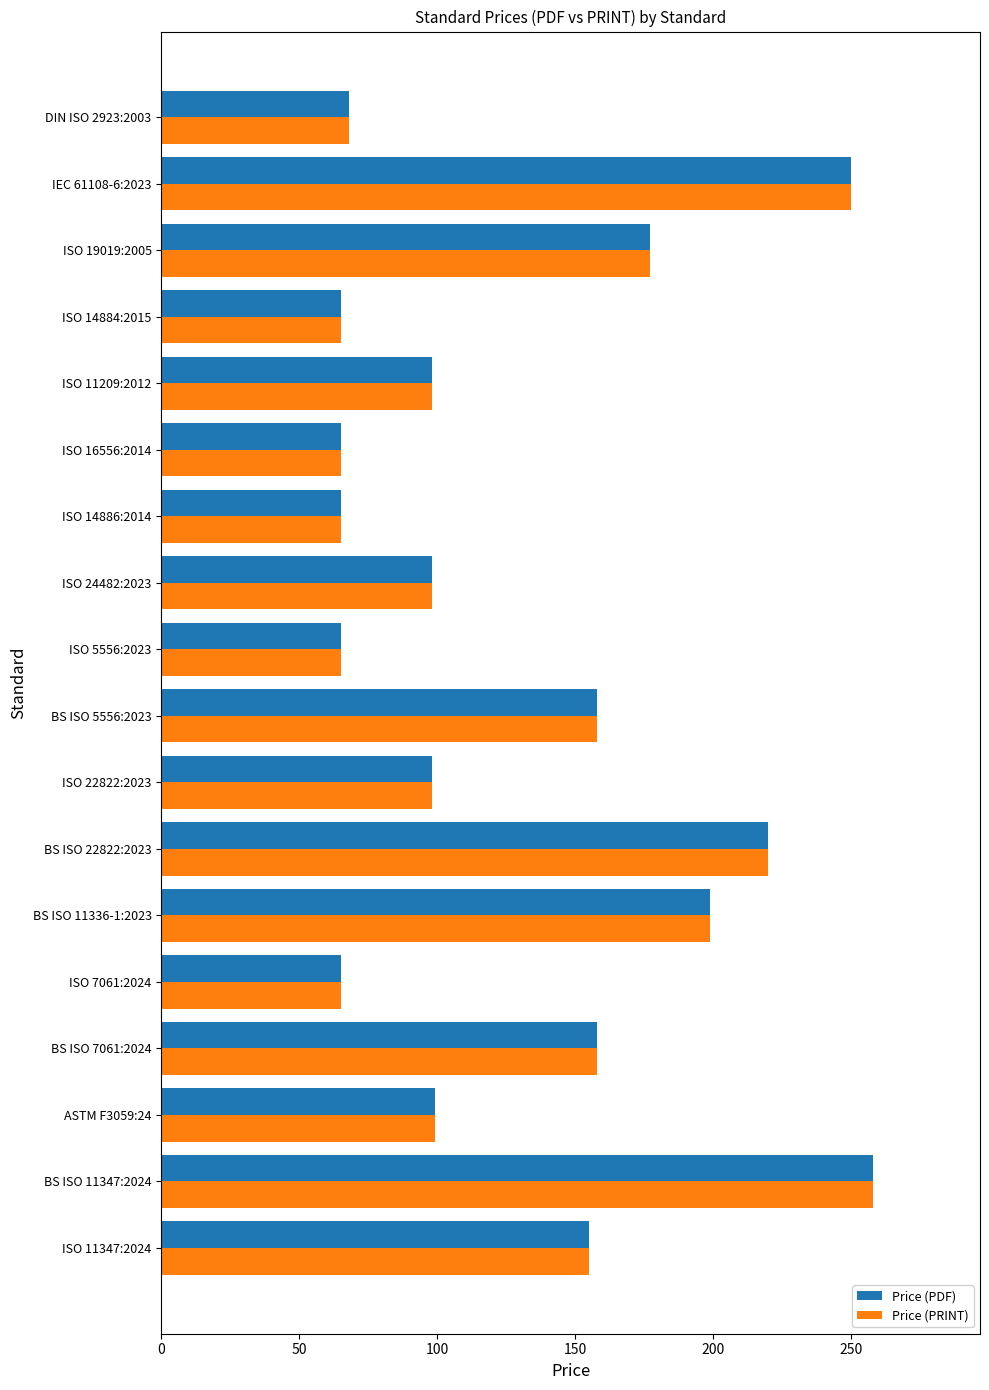

What is the total value across all series at ISO 16556:2014?

130.0